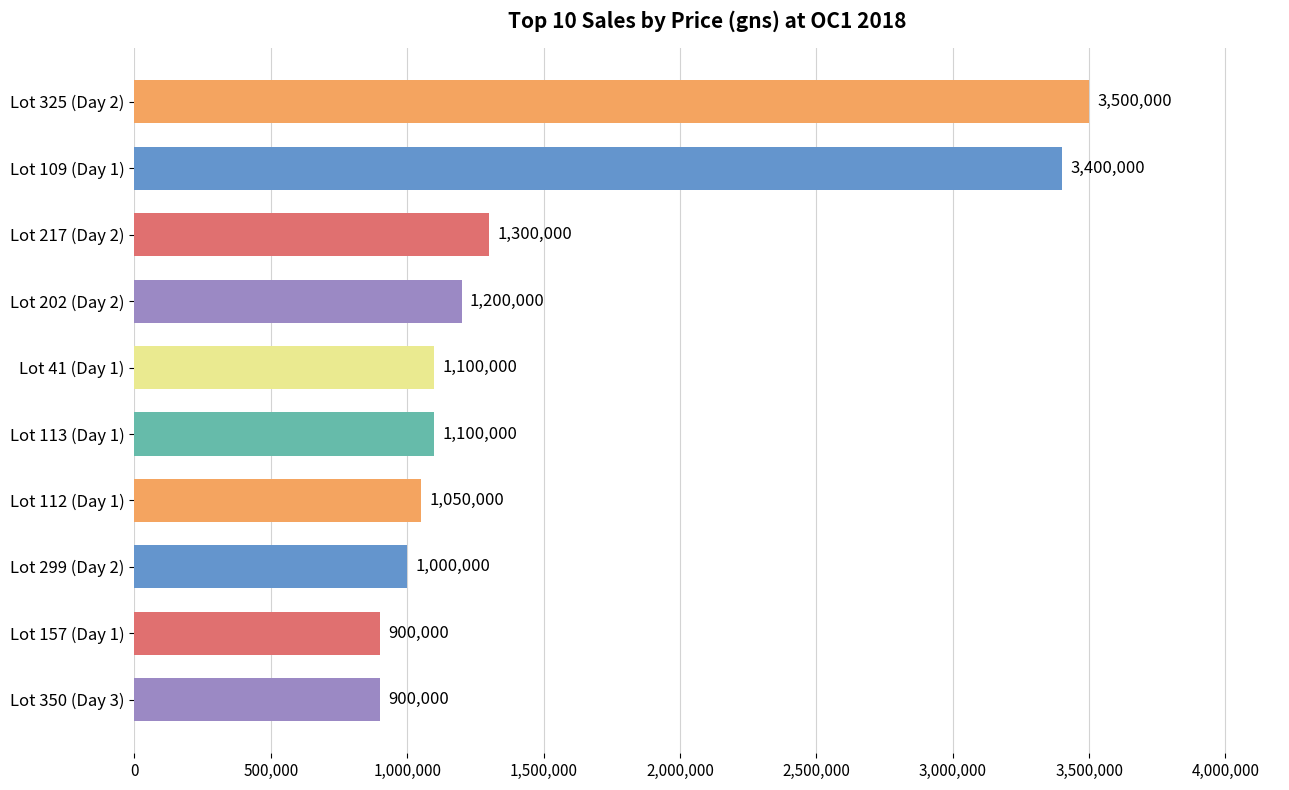

What is the sum of all values?

15450000